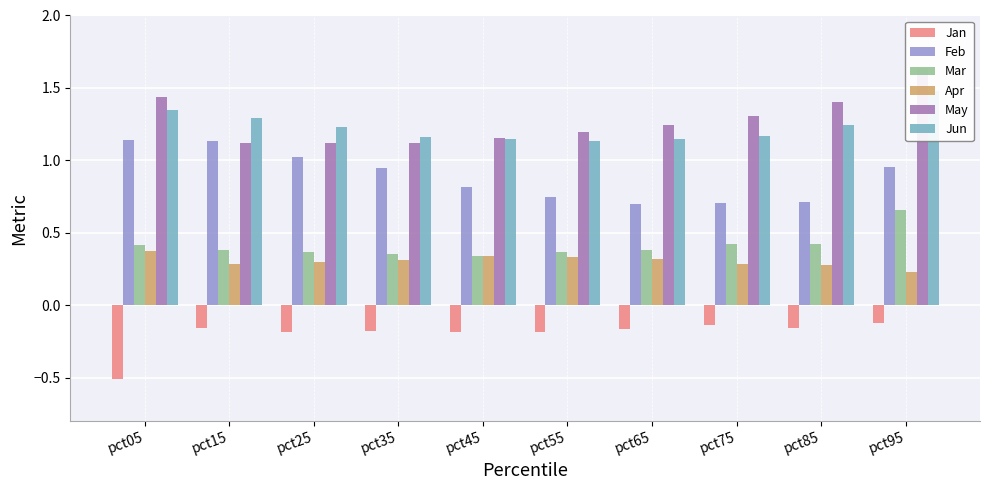

Which series has the largest range (max minus min)?

May